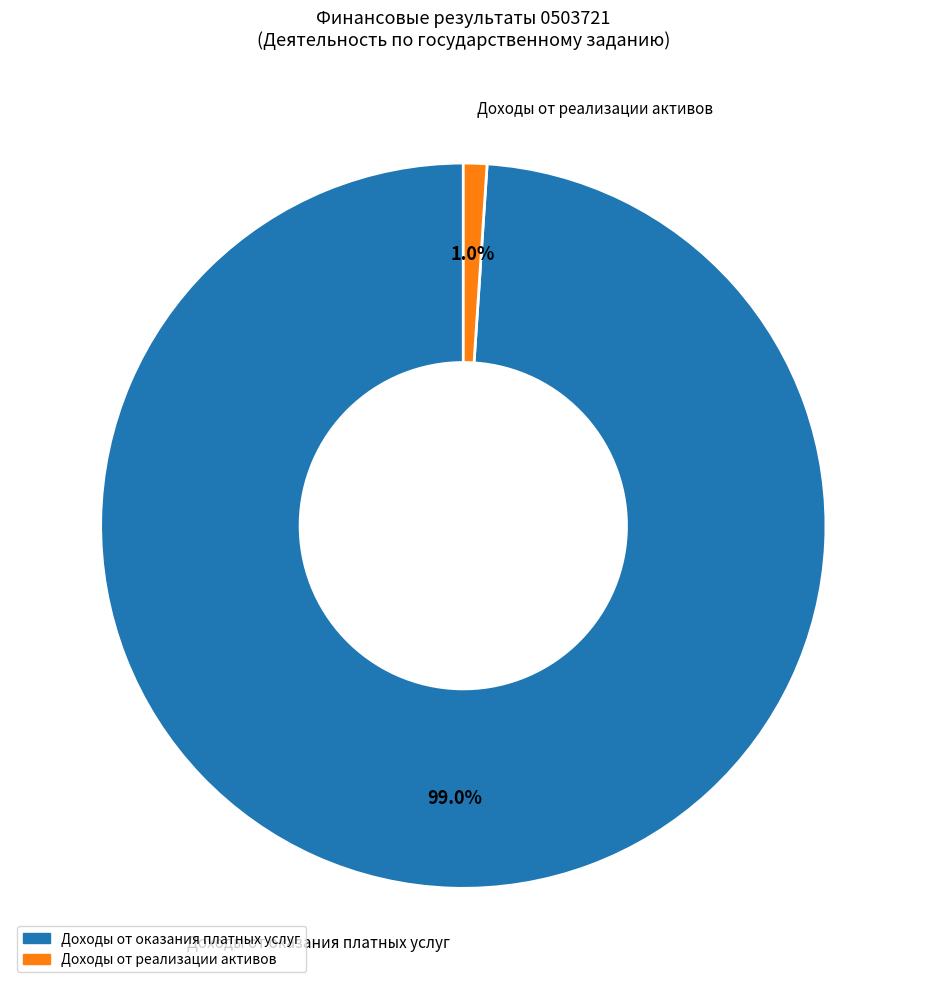

Is there any slice that represents more than half of the pie?

Yes